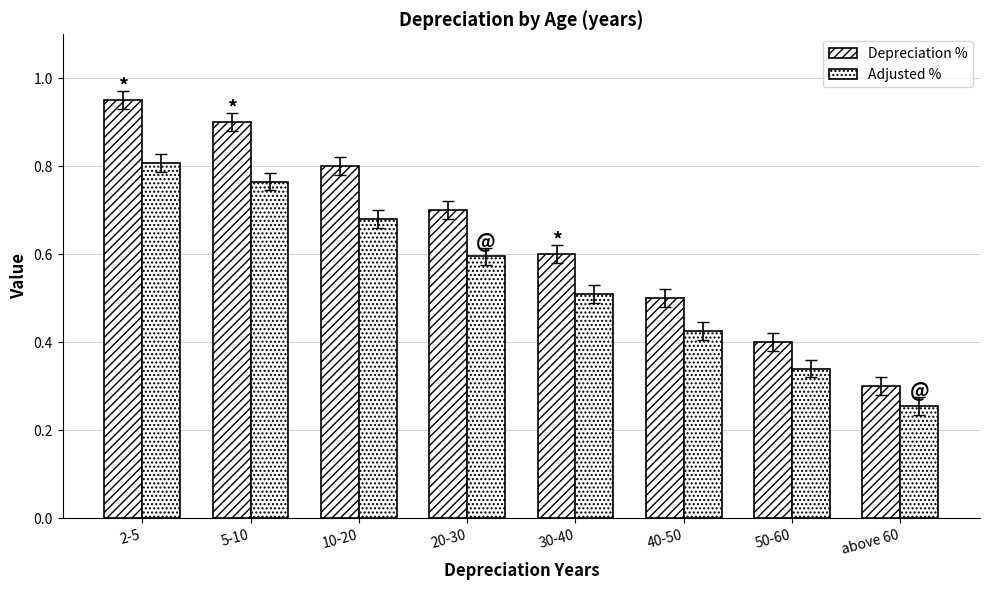

The Adjusted % series shows 0.3 at 50-60. True or false?

True